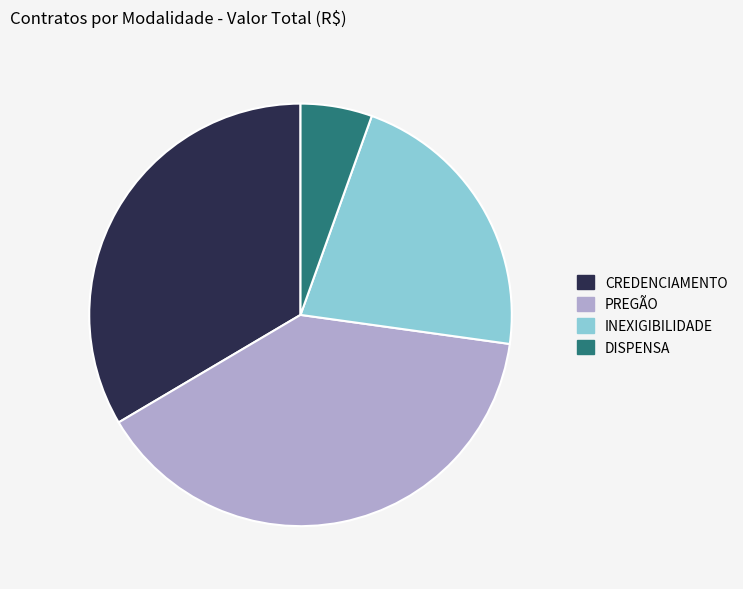

Does PREGÃO represent more than half of the total?

No